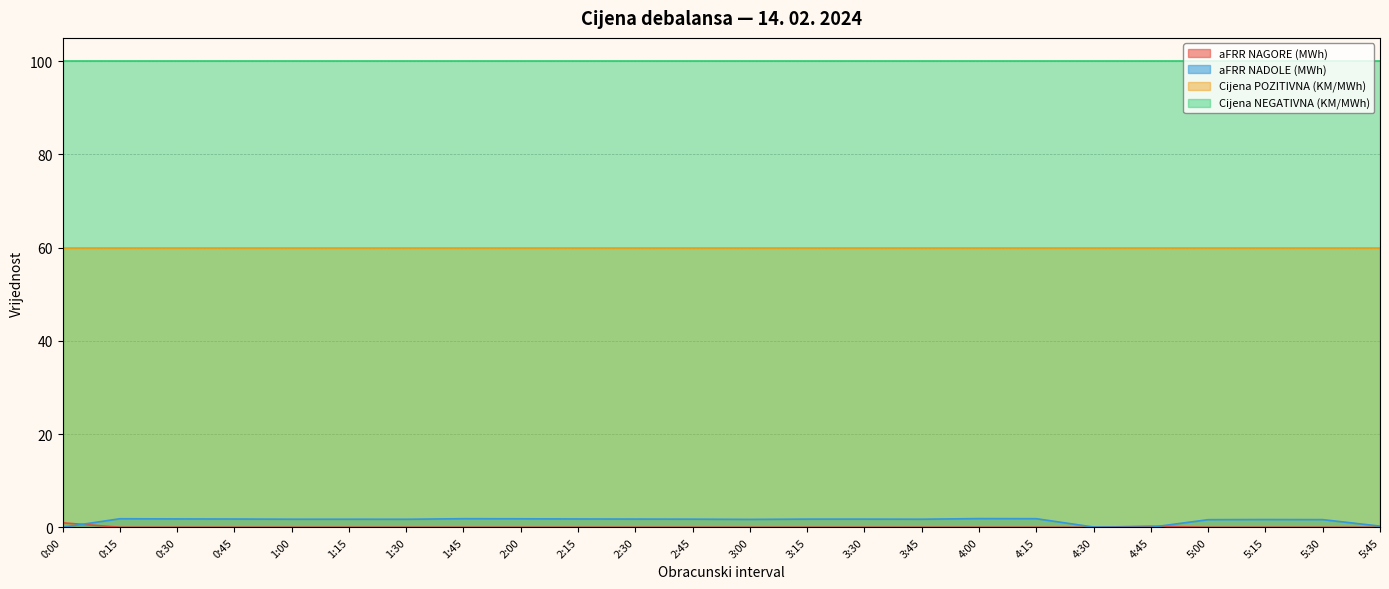

How many interior local peaks does the aFRR NAGORE (MWh) series have?

1